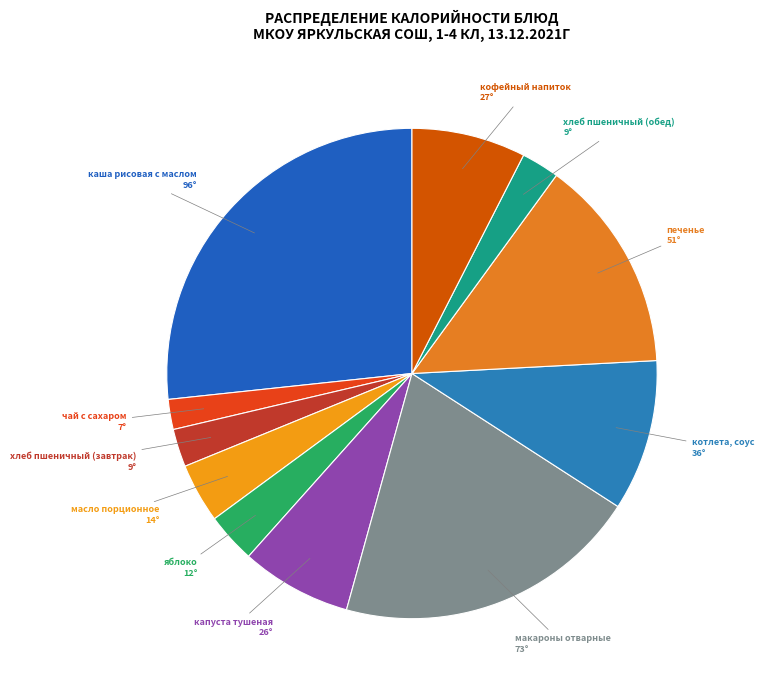

Combined, do чай с сахаром and яблоко account for over 50%?

No